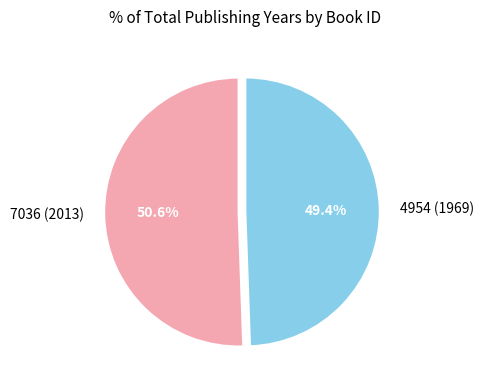

Rank the categories by value from lowest to highest.

4954 (1969), 7036 (2013)